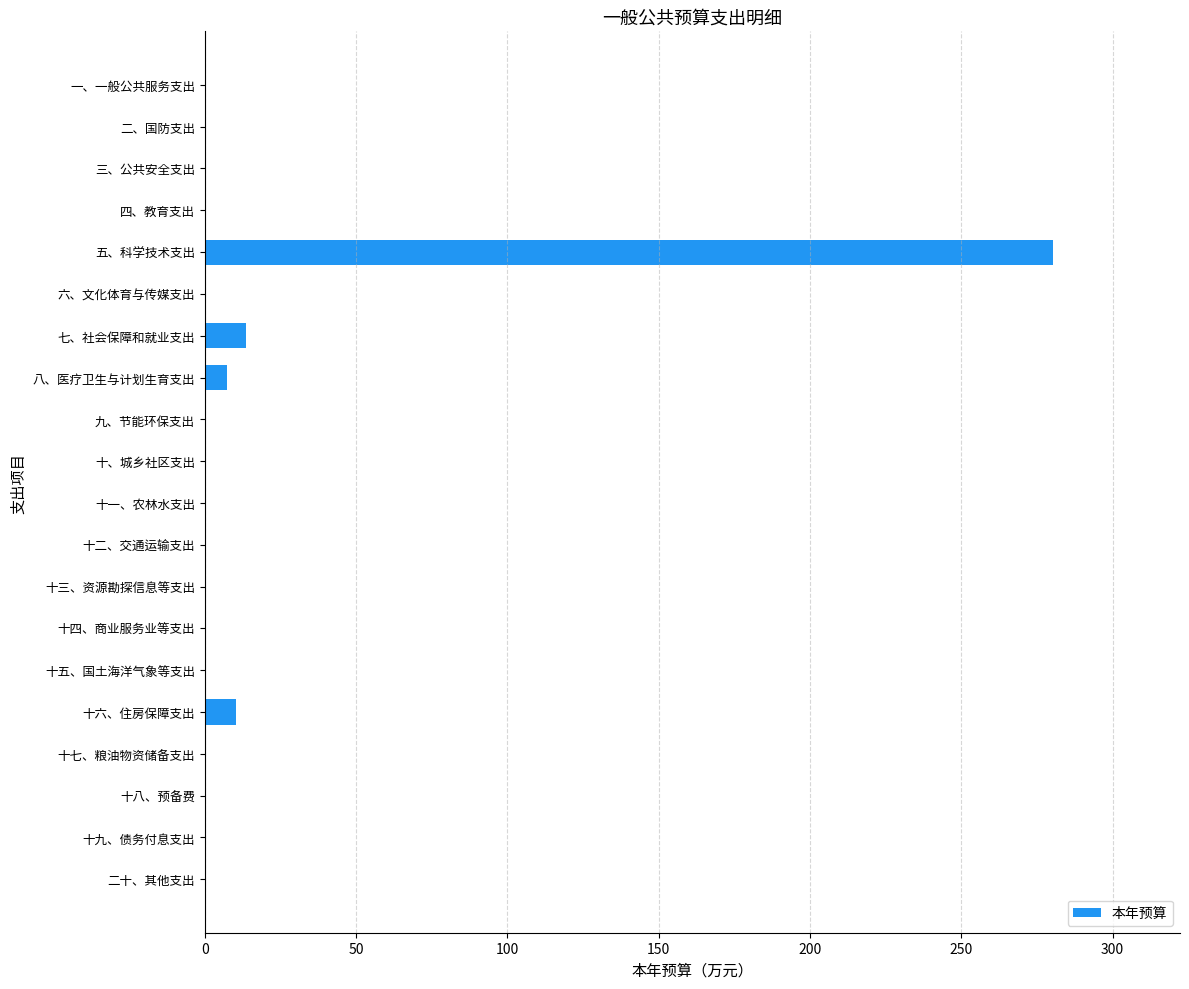

How many distinct data groups are displayed?

1